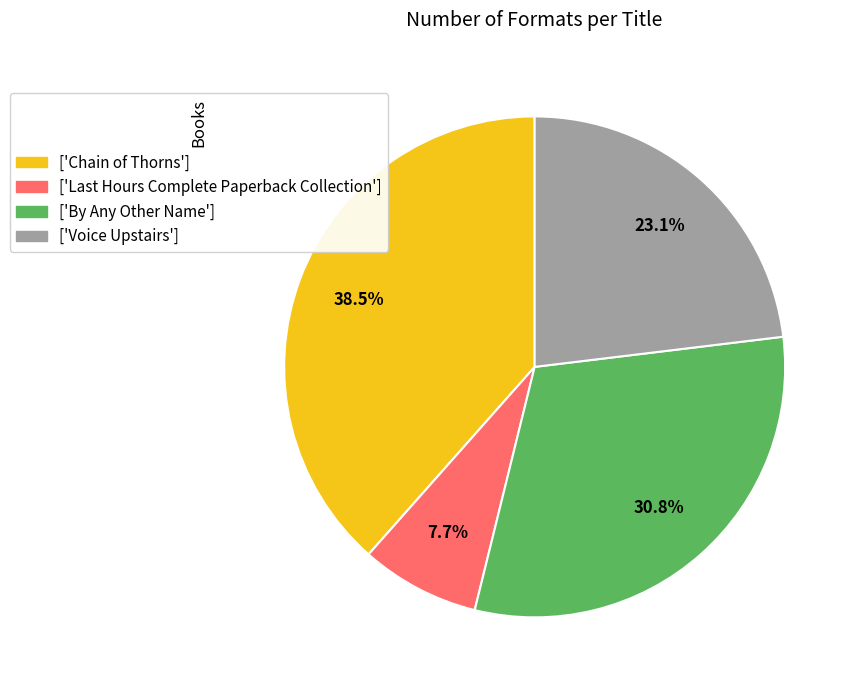

Count the number of slices in the pie.

4